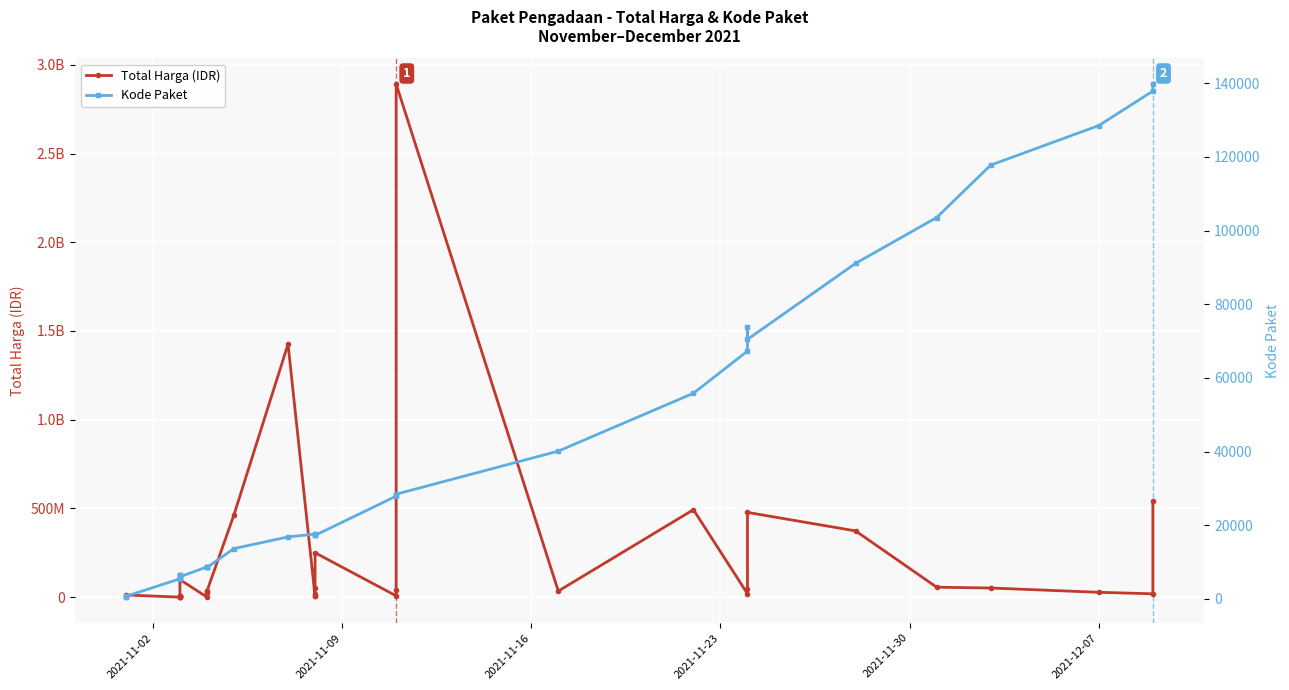

How many distinct data groups are displayed?

2